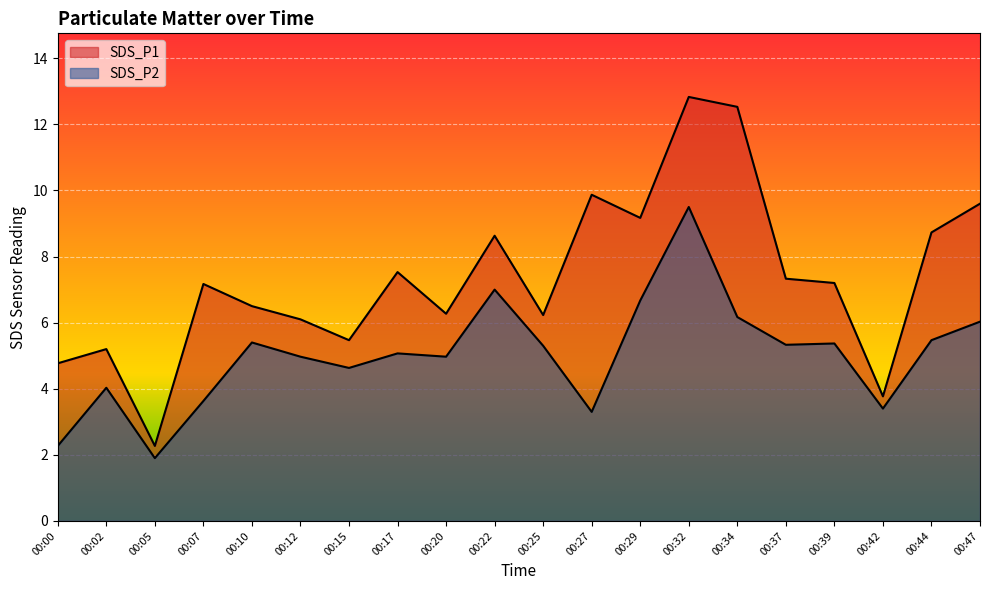

The SDS_P2 series shows 5.4 at 00:10. True or false?

True